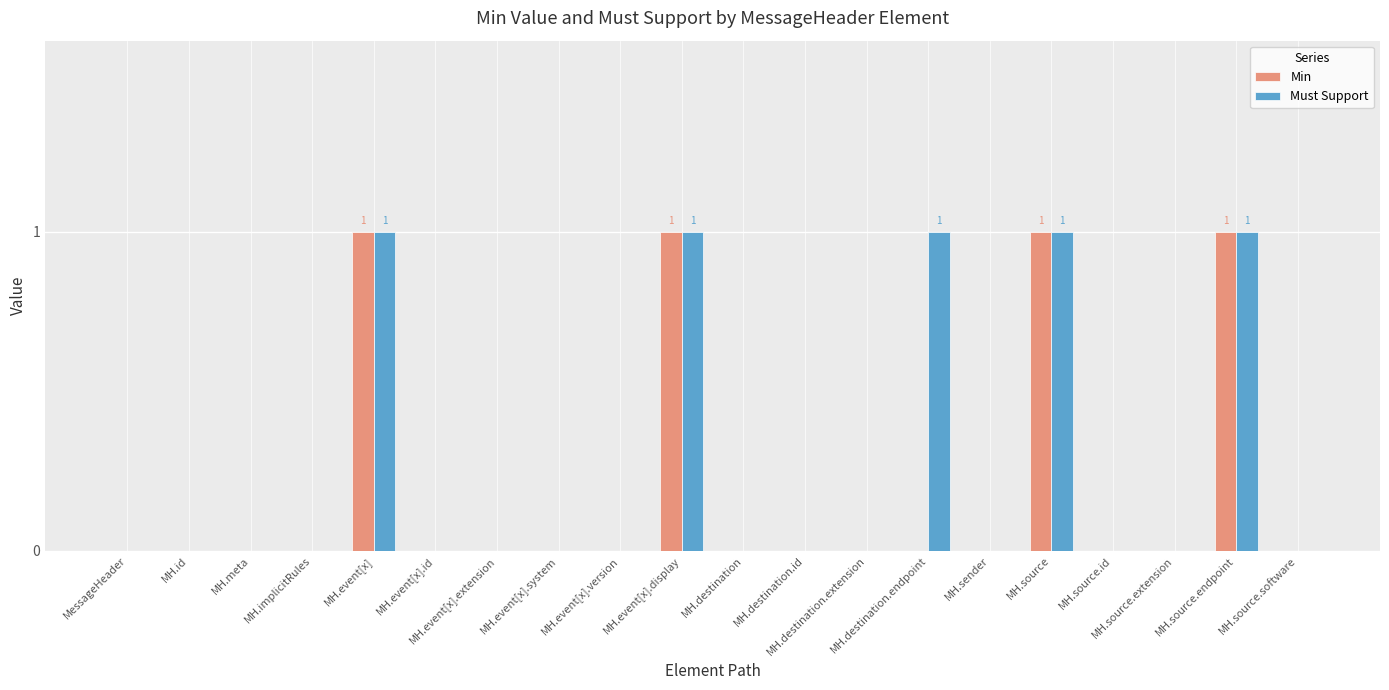

What is the sum of all Must Support values?

5